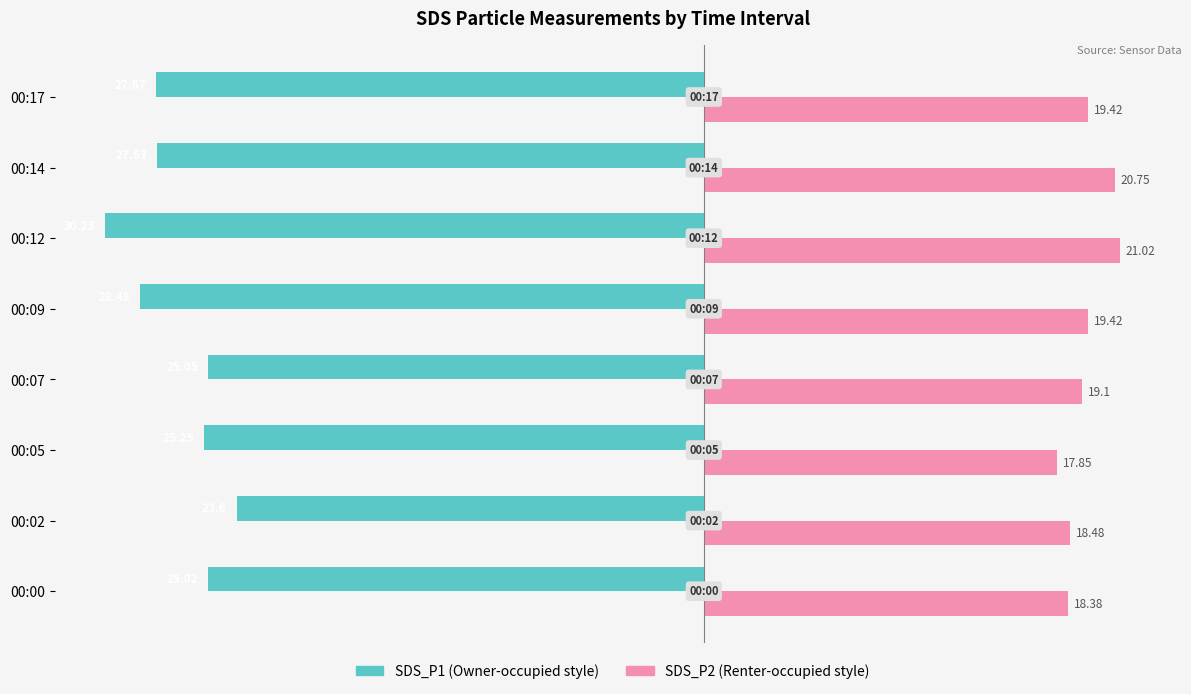

What is the spread (max minus min) of values at 00:17?

47.1